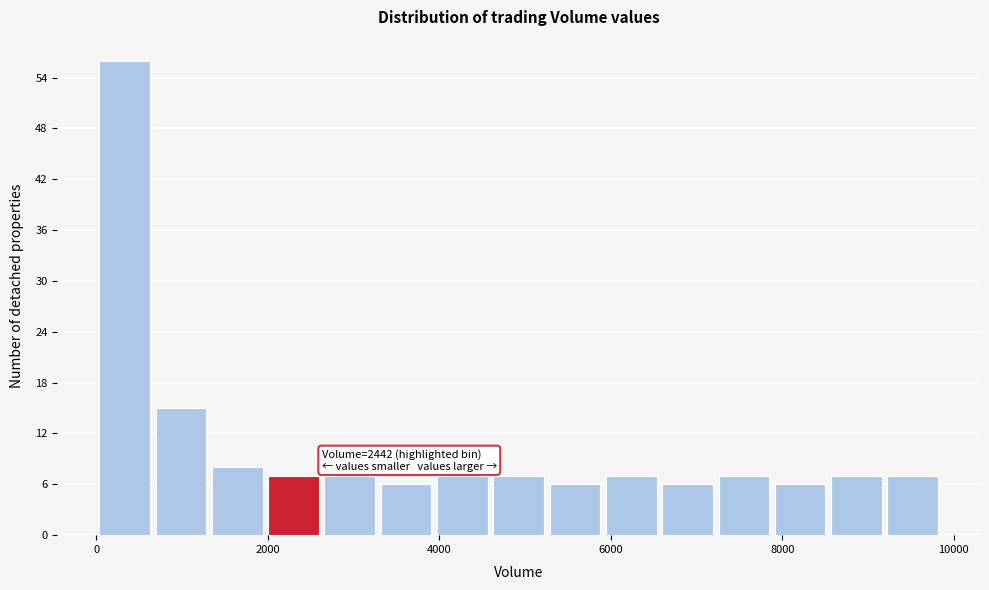

Read against the x-axis, roughly where is the centre of the tallest bar?

400